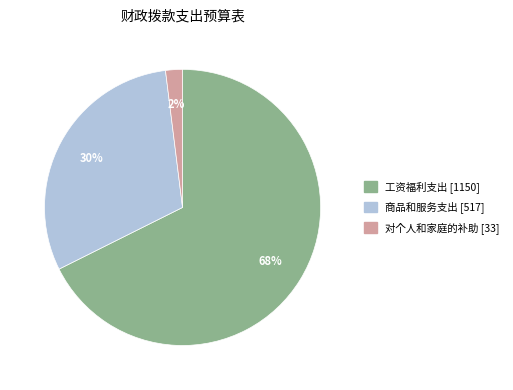

Which slice is the largest?

工资福利支出